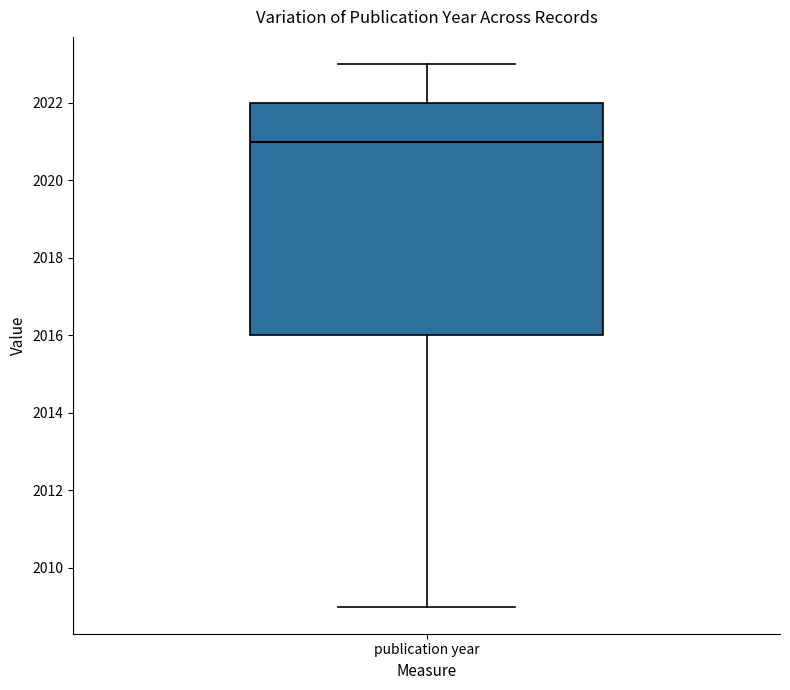

Transcribe this box plot: give where the median line is, the range the box spans, and where the two whiskers end, as read against the y-axis. The values are not printed on the chart, so give them approximately, as read against the axis.

median 2021, box 2016 to 2022, whiskers 2009 to 2023